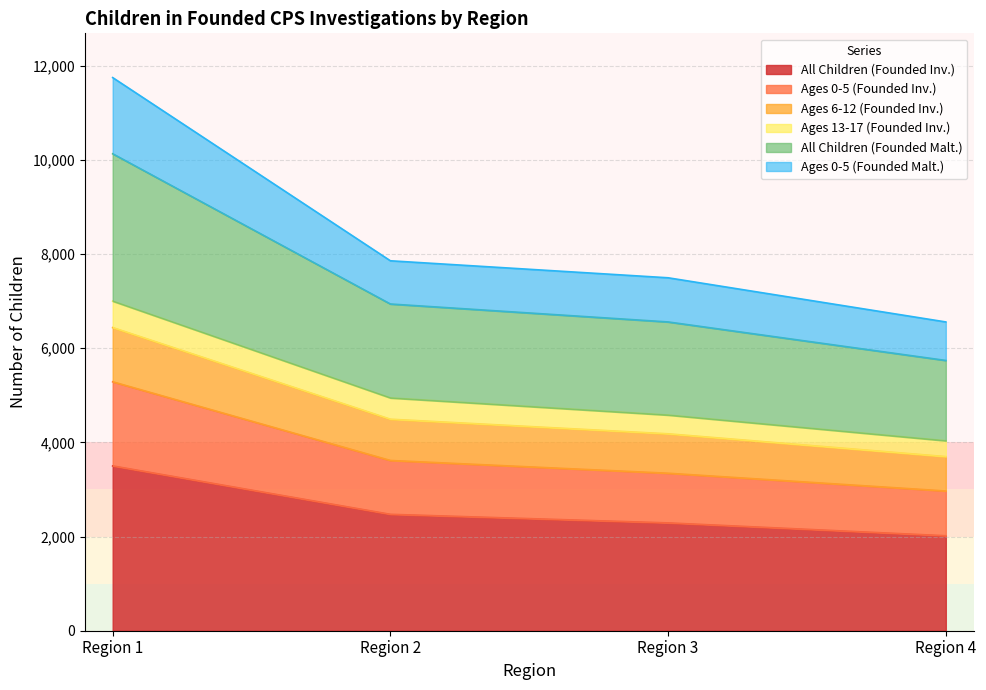

Which category has the lowest value in the All Children (Founded Inv.) series?

Region 4